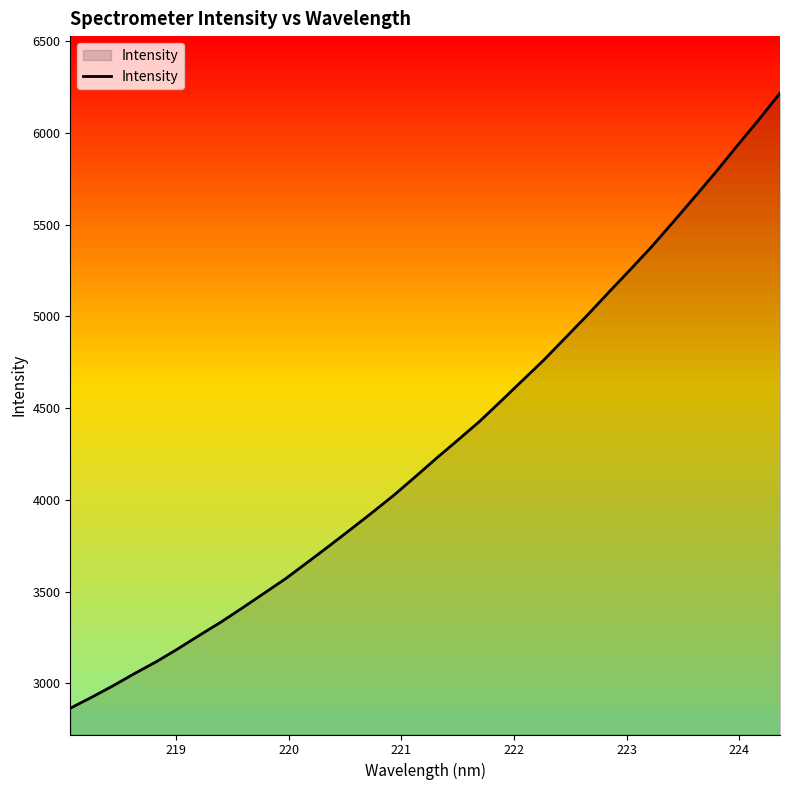

What is the difference between the maximum and minimum values?

3351.7